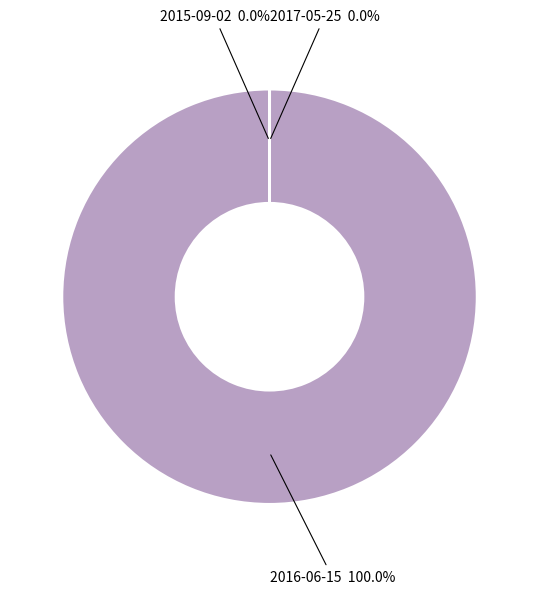

The 2016-06-15 slice represents 100% of the pie. True or false?

True